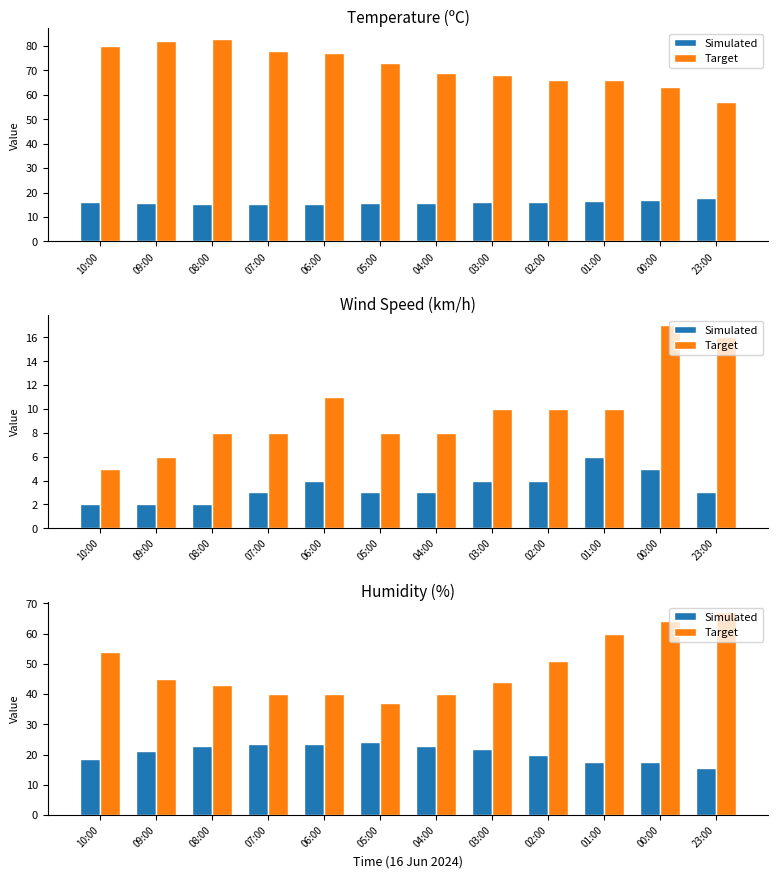

What position from the right is 23:00?

1